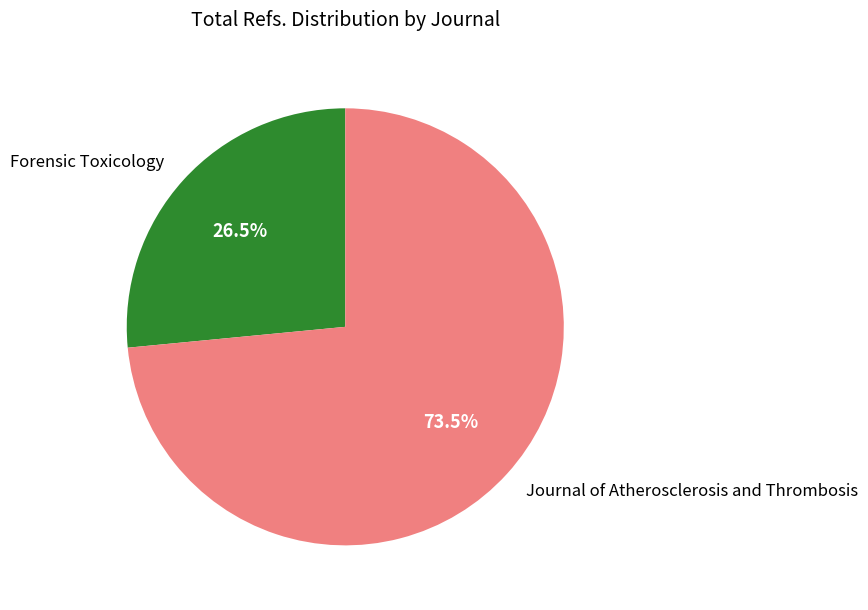

To the nearest percent, what is the difference between the Forensic Toxicology and Journal of Atherosclerosis and Thrombosis slice percentages?

47%